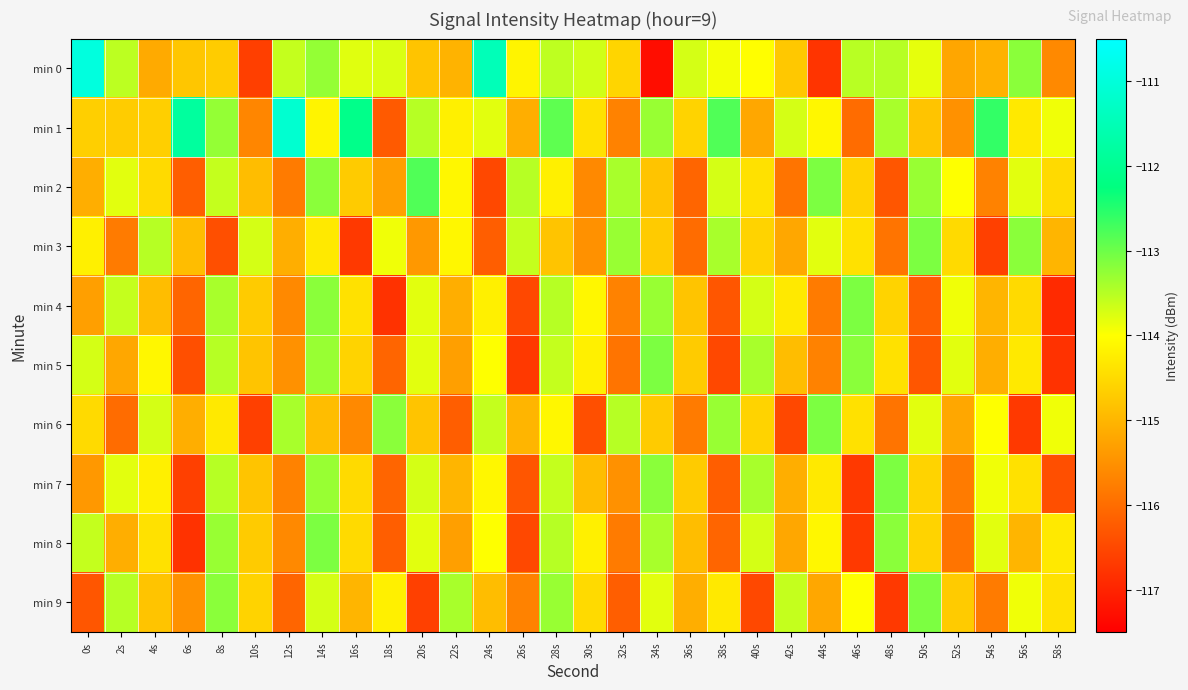

Reading left to right, extract all data points from this chart.

min 0: 0s=-111.0	2s=-113.5	4s=-115.2	6s=-114.8	8s=-114.7	10s=-116.6	12s=-113.6	14s=-113.3	16s=-113.8	18s=-113.7	20s=-114.8	22s=-115.0	24s=-111.5	26s=-114.1	28s=-113.6	30s=-113.7	32s=-114.6	34s=-117.3	36s=-113.7	38s=-113.9	40s=-114.0	42s=-114.7	44s=-116.8	46s=-113.5	48s=-113.5	50s=-113.8	52s=-115.2	54s=-115.1	56s=-113.2	58s=-115.6
min 1: 0s=-114.7	2s=-114.7	4s=-114.7	6s=-111.8	8s=-113.3	10s=-115.6	12s=-111.2	14s=-114.1	16s=-112.1	18s=-116.2	20s=-113.5	22s=-114.2	24s=-113.8	26s=-115.1	28s=-112.9	30s=-114.4	32s=-115.7	34s=-113.3	36s=-114.6	38s=-112.8	40s=-115.2	42s=-113.7	44s=-114.1	46s=-116.0	48s=-113.4	50s=-114.8	52s=-115.5	54s=-112.6	56s=-114.3	58s=-113.9
min 2: 0s=-115.1	2s=-113.8	4s=-114.5	6s=-116.2	8s=-113.6	10s=-114.9	12s=-115.8	14s=-113.2	16s=-114.7	18s=-115.3	20s=-112.8	22s=-114.1	24s=-116.5	26s=-113.5	28s=-114.2	30s=-115.6	32s=-113.4	34s=-114.8	36s=-116.1	38s=-113.7	40s=-114.4	42s=-115.9	44s=-113.1	46s=-114.6	48s=-116.3	50s=-113.3	52s=-114.0	54s=-115.7	56s=-113.8	58s=-114.5
min 3: 0s=-114.2	2s=-115.8	4s=-113.5	6s=-114.9	8s=-116.4	10s=-113.7	12s=-115.1	14s=-114.3	16s=-116.7	18s=-113.9	20s=-115.4	22s=-114.1	24s=-116.2	26s=-113.6	28s=-114.8	30s=-115.5	32s=-113.3	34s=-114.7	36s=-116.0	38s=-113.4	40s=-114.6	42s=-115.2	44s=-113.8	46s=-114.4	48s=-115.9	50s=-113.1	52s=-114.5	54s=-116.6	56s=-113.2	58s=-115.0
min 4: 0s=-115.3	2s=-113.6	4s=-114.9	6s=-116.1	8s=-113.4	10s=-114.7	12s=-115.6	14s=-113.2	16s=-114.4	18s=-116.8	20s=-113.8	22s=-115.1	24s=-114.2	26s=-116.5	28s=-113.5	30s=-114.1	32s=-115.7	34s=-113.3	36s=-114.8	38s=-116.3	40s=-113.7	42s=-114.3	44s=-115.8	46s=-113.1	48s=-114.6	50s=-116.2	52s=-113.9	54s=-115.0	56s=-114.5	58s=-116.9
min 5: 0s=-113.7	2s=-115.2	4s=-114.1	6s=-116.4	8s=-113.5	10s=-114.8	12s=-115.5	14s=-113.3	16s=-114.6	18s=-116.1	20s=-113.8	22s=-115.3	24s=-114.0	26s=-116.7	28s=-113.6	30s=-114.2	32s=-115.9	34s=-113.1	36s=-114.7	38s=-116.5	40s=-113.4	42s=-114.9	44s=-115.7	46s=-113.2	48s=-114.4	50s=-116.3	52s=-113.8	54s=-115.1	56s=-114.3	58s=-116.8
min 6: 0s=-114.5	2s=-116.0	4s=-113.7	6s=-115.1	8s=-114.3	10s=-116.6	12s=-113.4	14s=-114.9	16s=-115.6	18s=-113.2	20s=-114.8	22s=-116.2	24s=-113.6	26s=-115.0	28s=-114.1	30s=-116.4	32s=-113.5	34s=-114.7	36s=-115.8	38s=-113.3	40s=-114.6	42s=-116.5	44s=-113.1	46s=-114.4	48s=-115.9	50s=-113.8	52s=-115.2	54s=-114.0	56s=-116.7	58s=-113.9
min 7: 0s=-115.4	2s=-113.8	4s=-114.2	6s=-116.6	8s=-113.5	10s=-114.8	12s=-115.7	14s=-113.3	16s=-114.5	18s=-116.1	20s=-113.7	22s=-115.0	24s=-114.1	26s=-116.3	28s=-113.6	30s=-114.9	32s=-115.5	34s=-113.2	36s=-114.7	38s=-116.2	40s=-113.4	42s=-115.1	44s=-114.3	46s=-116.7	48s=-113.1	50s=-114.6	52s=-115.8	54s=-113.9	56s=-114.4	58s=-116.4
min 8: 0s=-113.6	2s=-115.1	4s=-114.4	6s=-116.8	8s=-113.3	10s=-114.7	12s=-115.6	14s=-113.1	16s=-114.5	18s=-116.2	20s=-113.8	22s=-115.3	24s=-114.0	26s=-116.5	28s=-113.5	30s=-114.2	32s=-115.8	34s=-113.4	36s=-114.9	38s=-116.1	40s=-113.7	42s=-115.2	44s=-114.1	46s=-116.7	48s=-113.2	50s=-114.6	52s=-115.9	54s=-113.8	56s=-115.0	58s=-114.3
min 9: 0s=-116.3	2s=-113.5	4s=-114.8	6s=-115.5	8s=-113.2	10s=-114.6	12s=-116.1	14s=-113.7	16s=-115.0	18s=-114.2	20s=-116.6	22s=-113.4	24s=-114.9	26s=-115.7	28s=-113.3	30s=-114.5	32s=-116.2	34s=-113.8	36s=-115.1	38s=-114.3	40s=-116.5	42s=-113.6	44s=-115.2	46s=-114.0	48s=-116.7	50s=-113.1	52s=-114.7	54s=-115.8	56s=-113.9	58s=-114.4